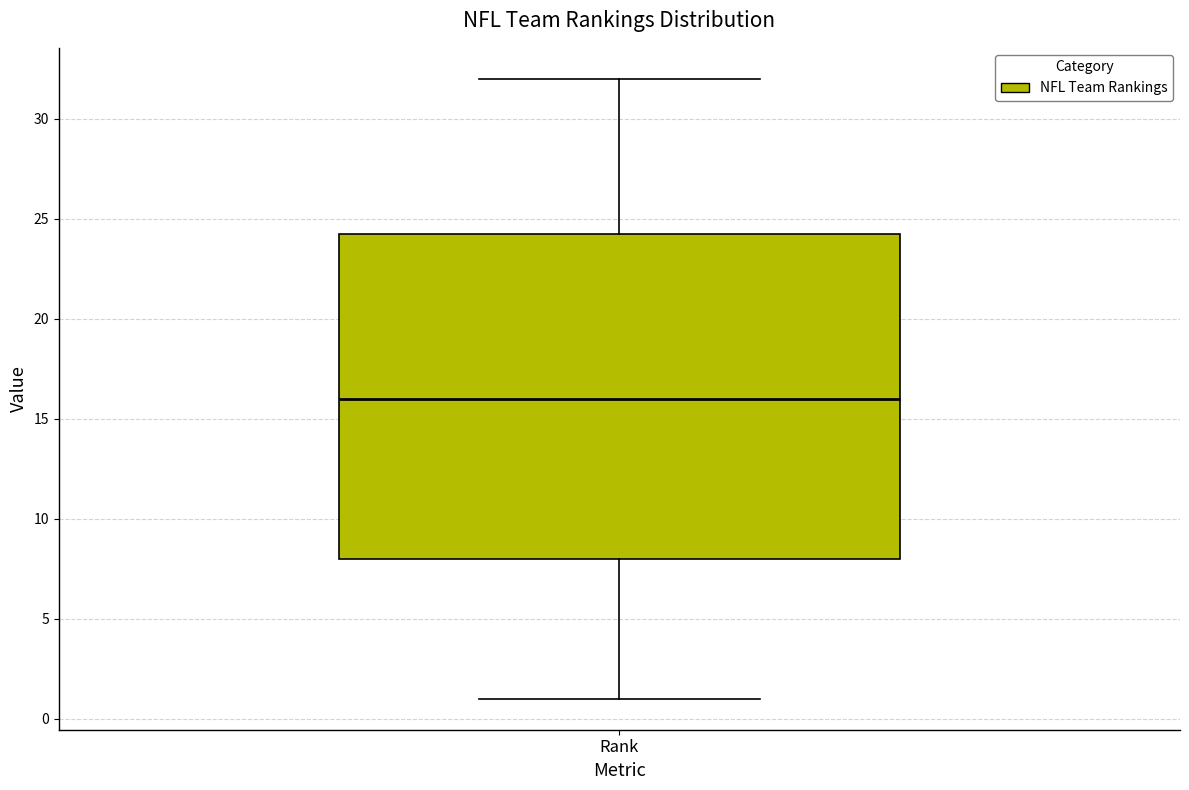

Read this box plot against the y-axis: the position of the median line, the range covered by the box, and the ends of both whiskers. The values are not printed on the chart, so give them approximately, as read against the axis.

median 16.0, box 8.0 to 24.5, whiskers 1.0 to 32.0